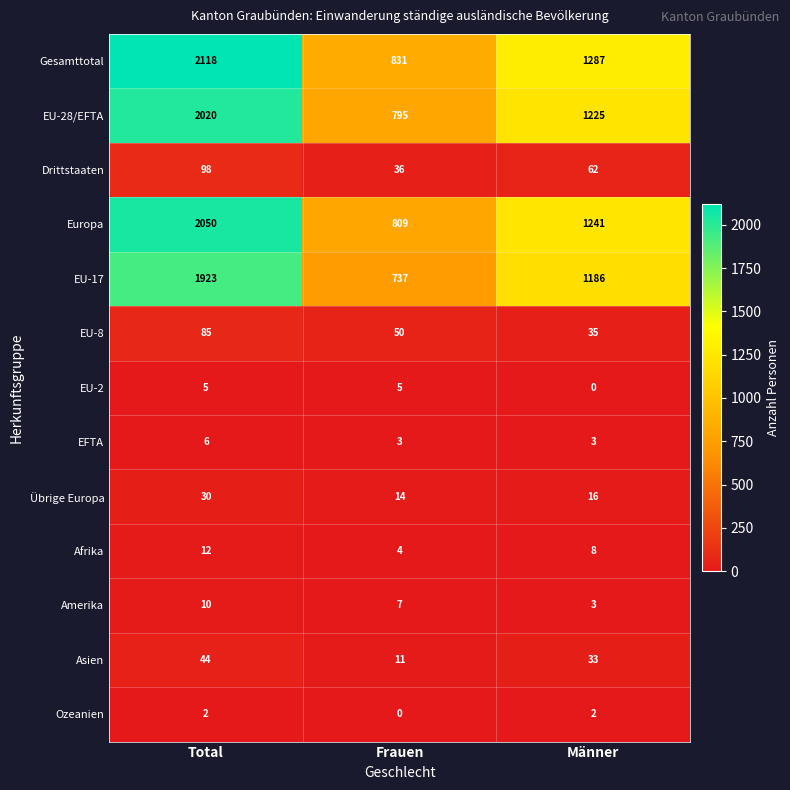

Which series changed the most between Total and Frauen?

Gesamttotal